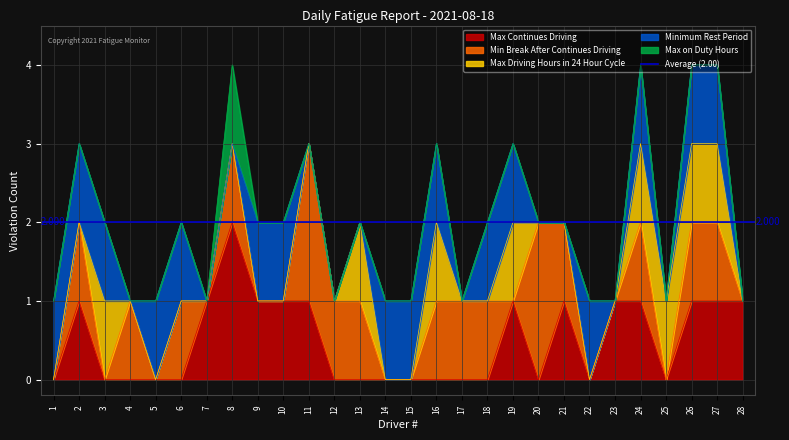

How many lines are shown in the chart?

5